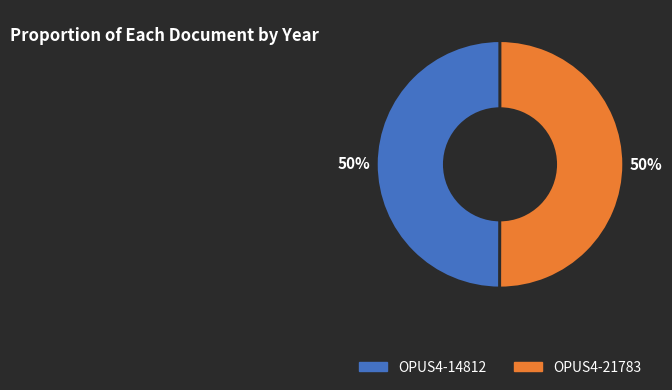

Do OPUS4-14812 and OPUS4-21783 together represent more than half of the pie?

Yes